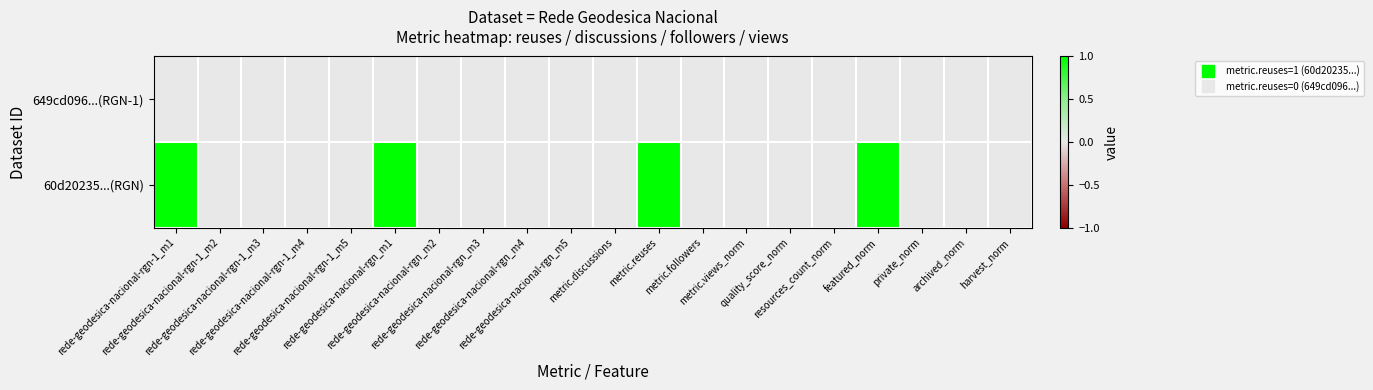

Between rede-geodesica-nacional-rgn_m3 and metric.reuses, which series saw the biggest shift?

60d20235...(RGN)